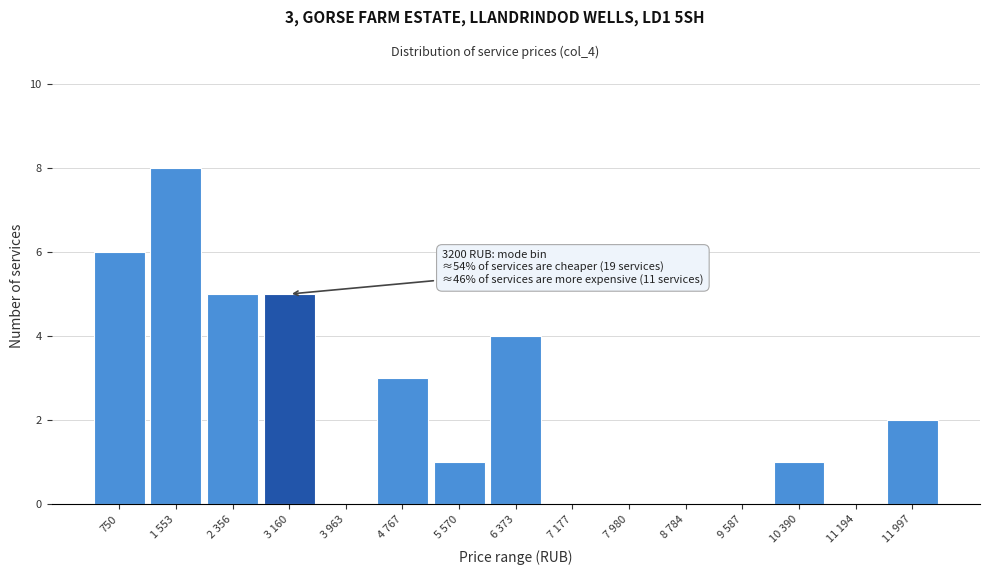

Reading left to right, extract all data points from this chart.

750=6	1 553=8	2 356=5	3 160=5	3 963=0	4 767=3	5 570=1	6 373=4	7 177=0	7 980=0	8 784=0	9 587=0	10 390=1	11 194=0	11 997=2